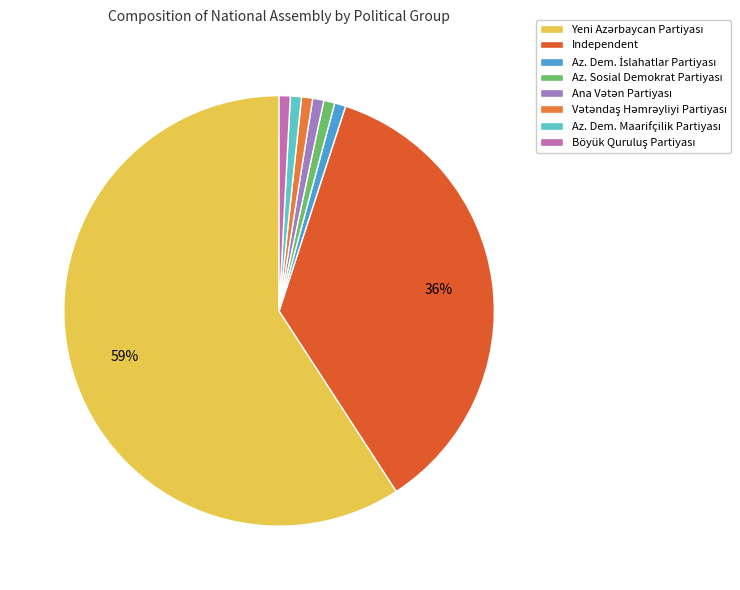

Rank the categories by value from lowest to highest.

Azərbaycan Demokratik İslahatlar Partiyası, Azərbaycan Sosial Demokrat Partiyası, Ana Vətən Partiyası, Vətəndaş Həmrəyliyi Partiyası, Azərbaycan Demokratik Maarifçilik Partiyası, Böyük Quruluş Partiyası, Independent, Yeni Azərbaycan Partiyası